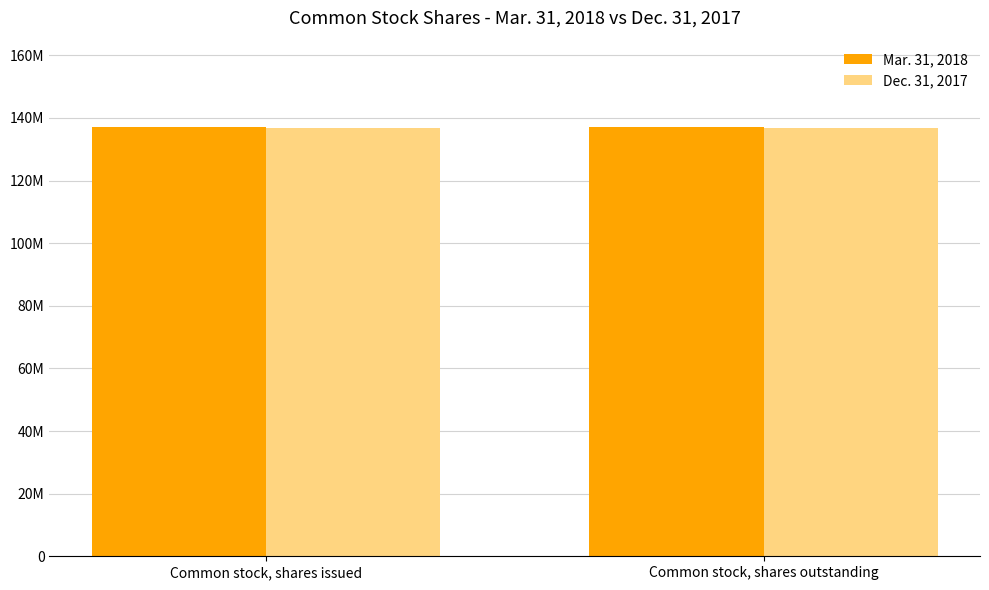

Is the value of Dec. 31, 2017 at Common stock, shares issued greater than the value of Mar. 31, 2018 at Common stock, shares outstanding?

No